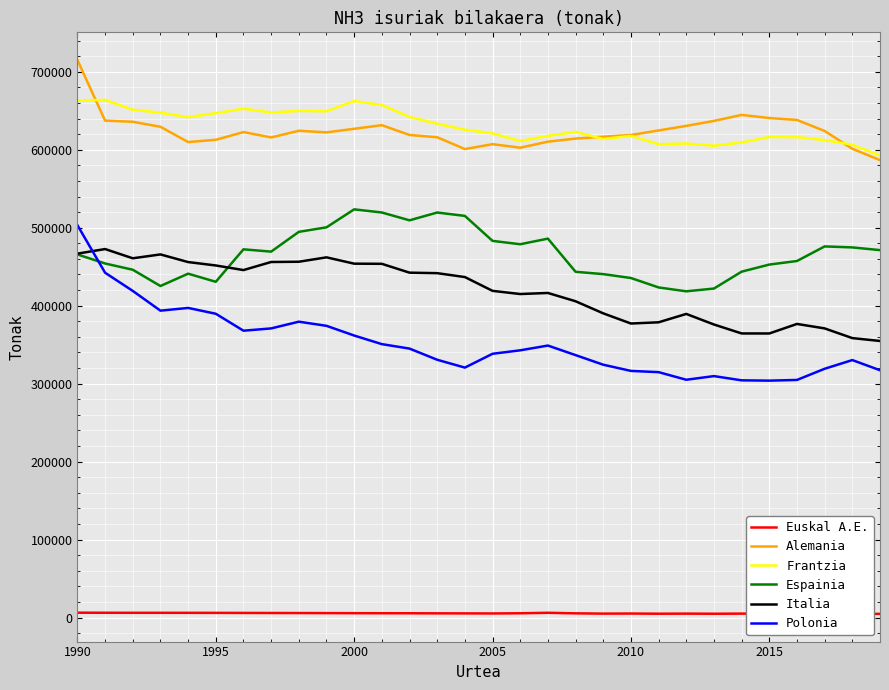

What is the highest value of the Espainia series?

523540